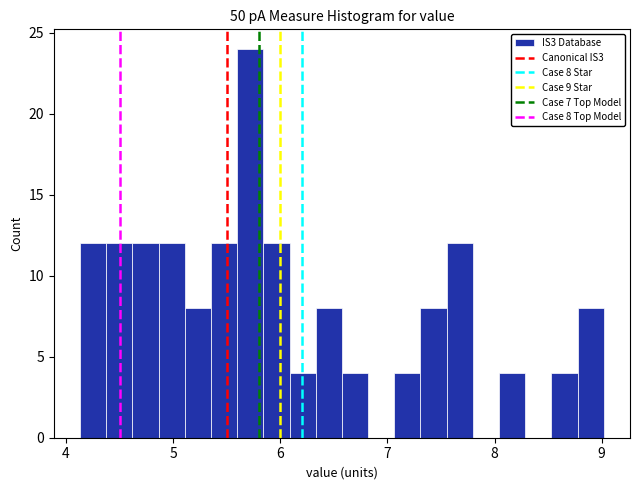

Read against the x-axis, roughly where is the centre of the tallest bar?

5.7